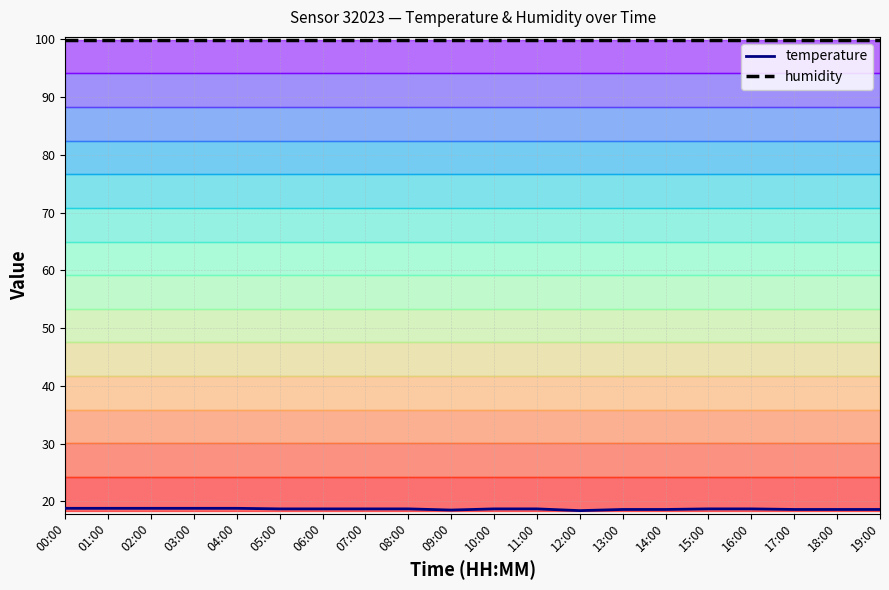

What position from the left is 05:00?

6